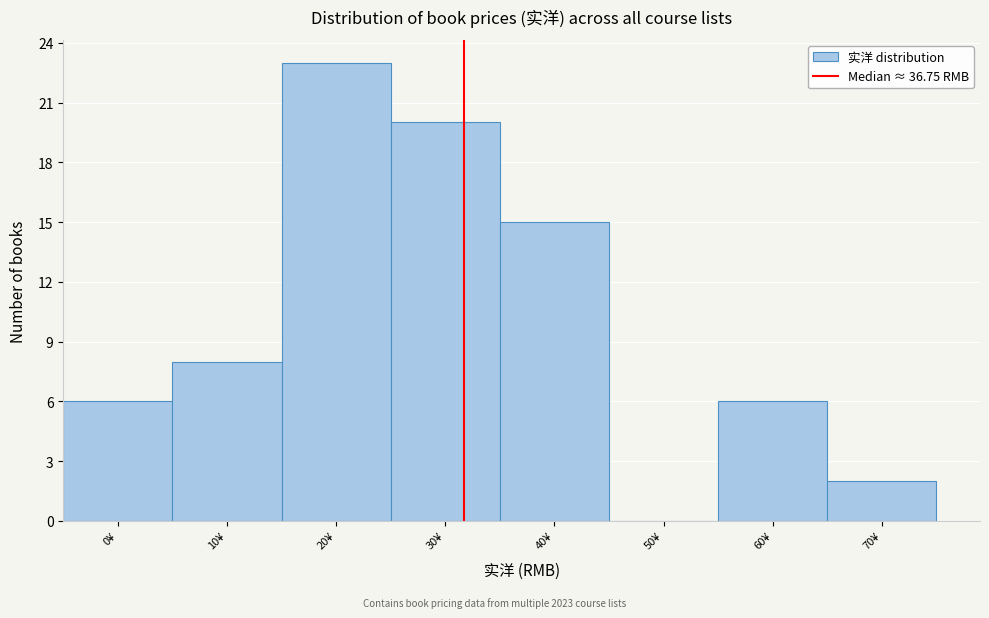

Reading left to right, list all the values displayed in this chart.

0¥=6	10¥=8	20¥=23	30¥=20	40¥=15	50¥=0	60¥=6	70¥=2